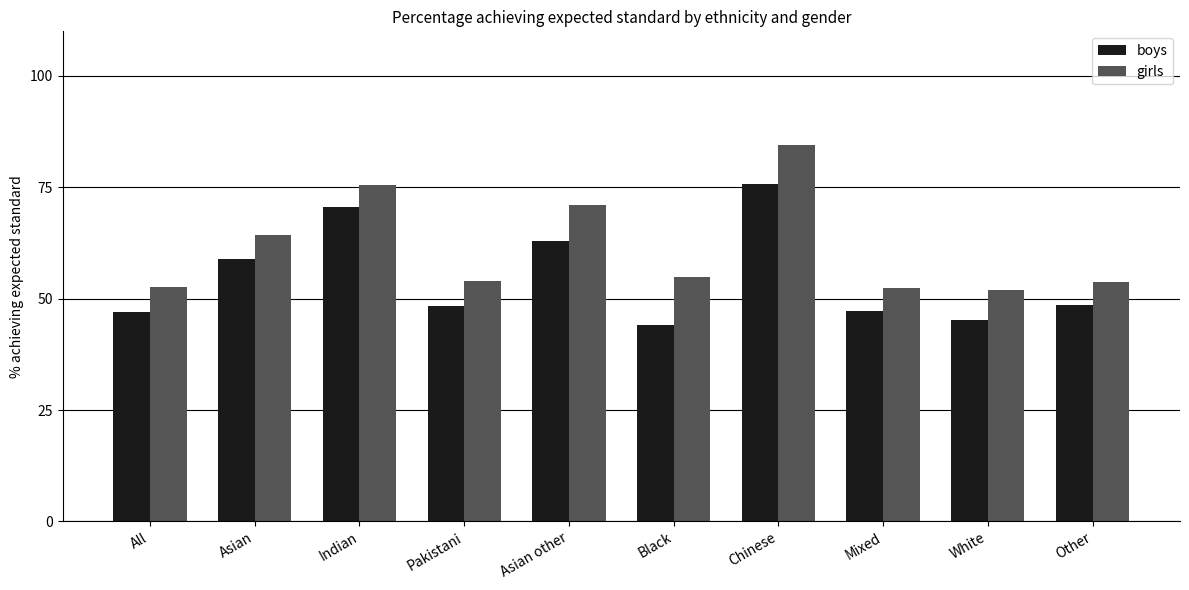

Rank the series at Pakistani from highest to lowest value.

girls, boys